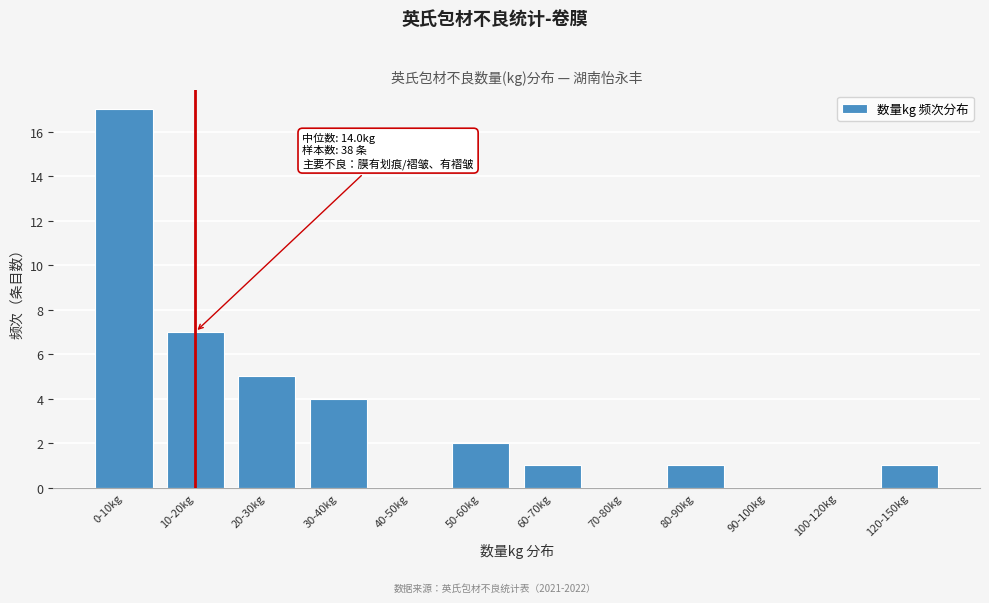

Reading right to left, transcribe all the data shown in this chart.

120-150kg=1	100-120kg=0	90-100kg=0	80-90kg=1	70-80kg=0	60-70kg=1	50-60kg=2	40-50kg=0	30-40kg=4	20-30kg=5	10-20kg=7	0-10kg=17